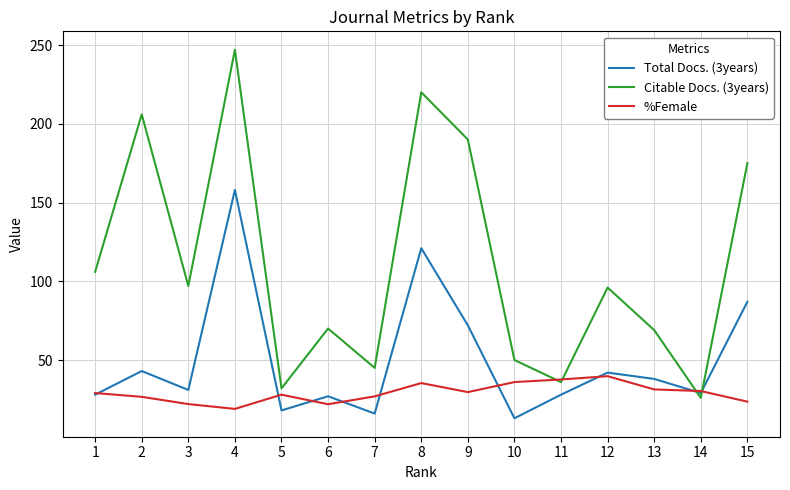

Where is the first local maximum for Citable Docs. (3years)?

2